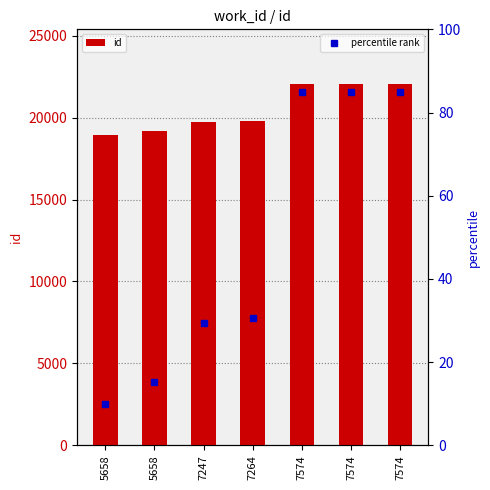

Reading left to right, transcribe all the data shown in this chart.

18937	19154	19747	19802	22072	22073	22074